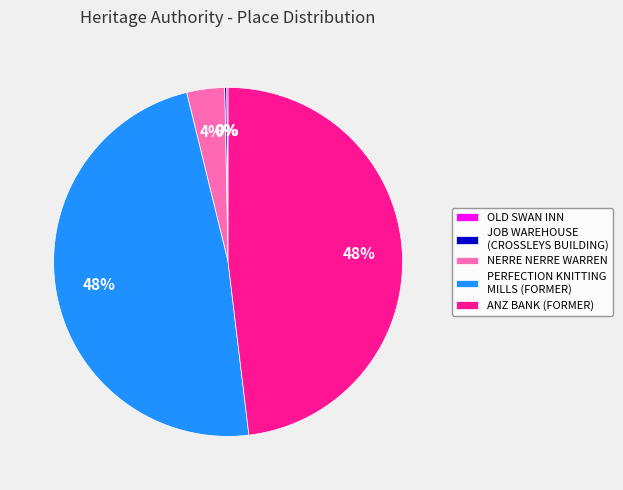

Is there any slice that represents more than half of the pie?

No